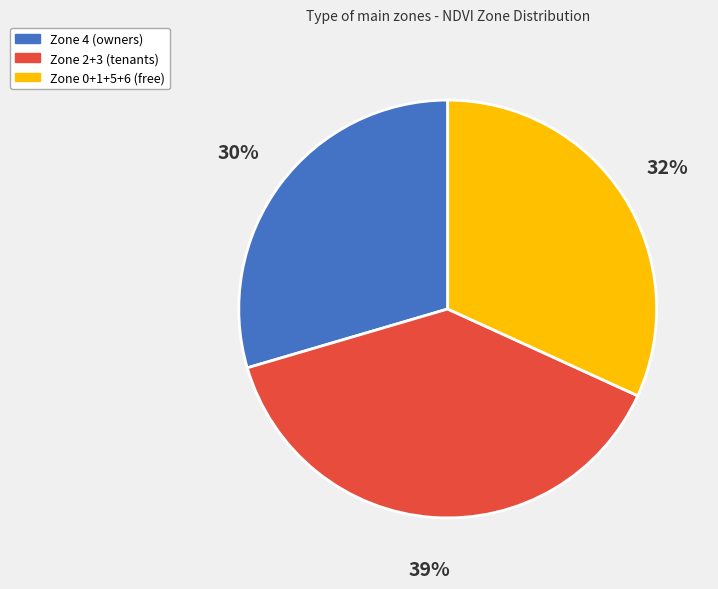

To the nearest percent, what is the difference between the largest and smallest slice percentages?

9%